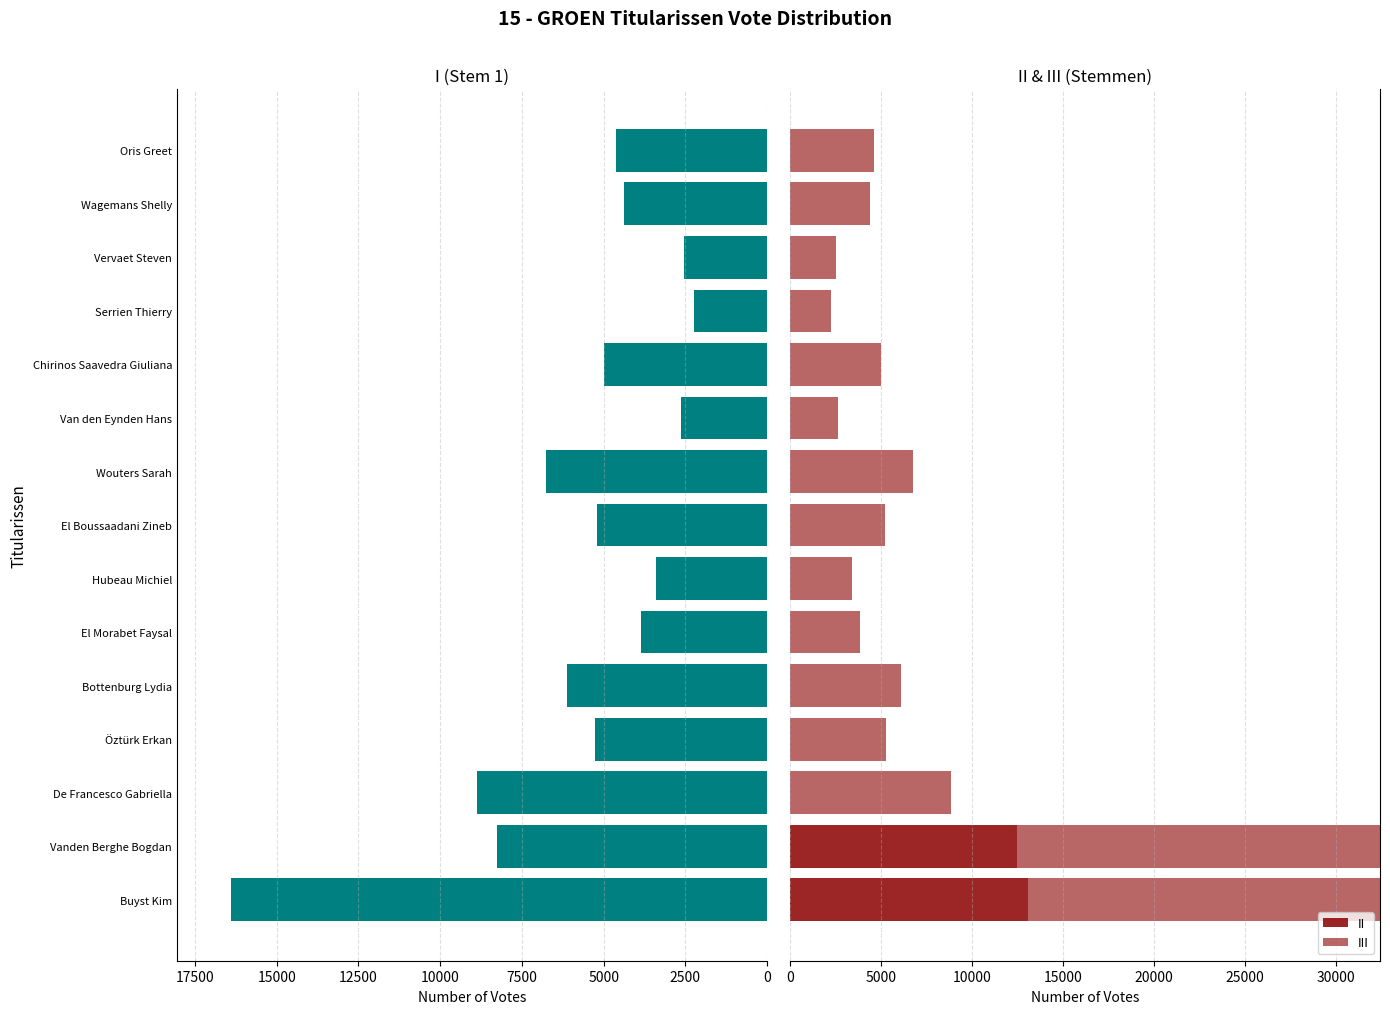

What is the value of the I bar at the 12th from the left?

2235